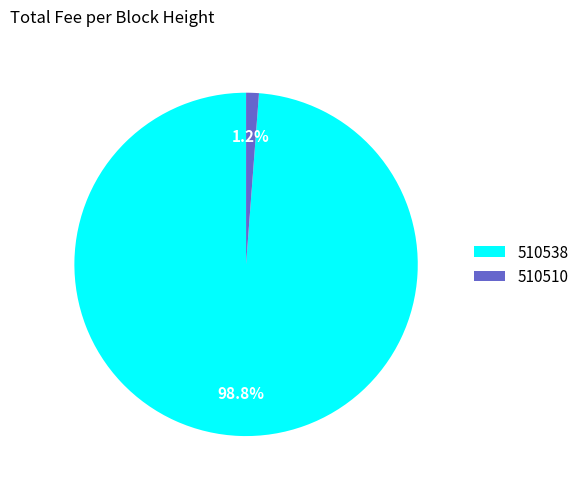

To the nearest percent, what percentage of the pie is 510510?

1%